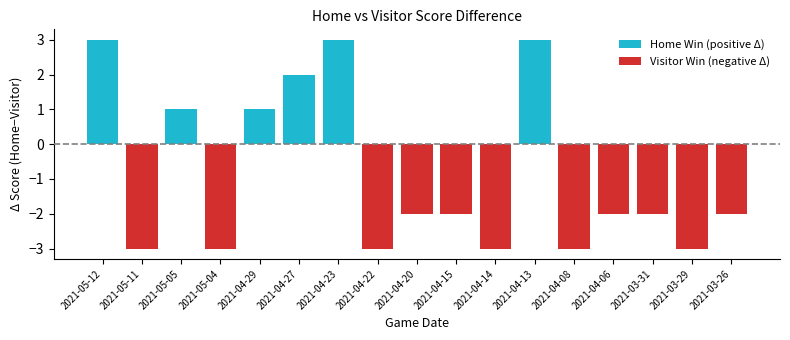

What is the sum of all Home Win (positive Δ) values?

13